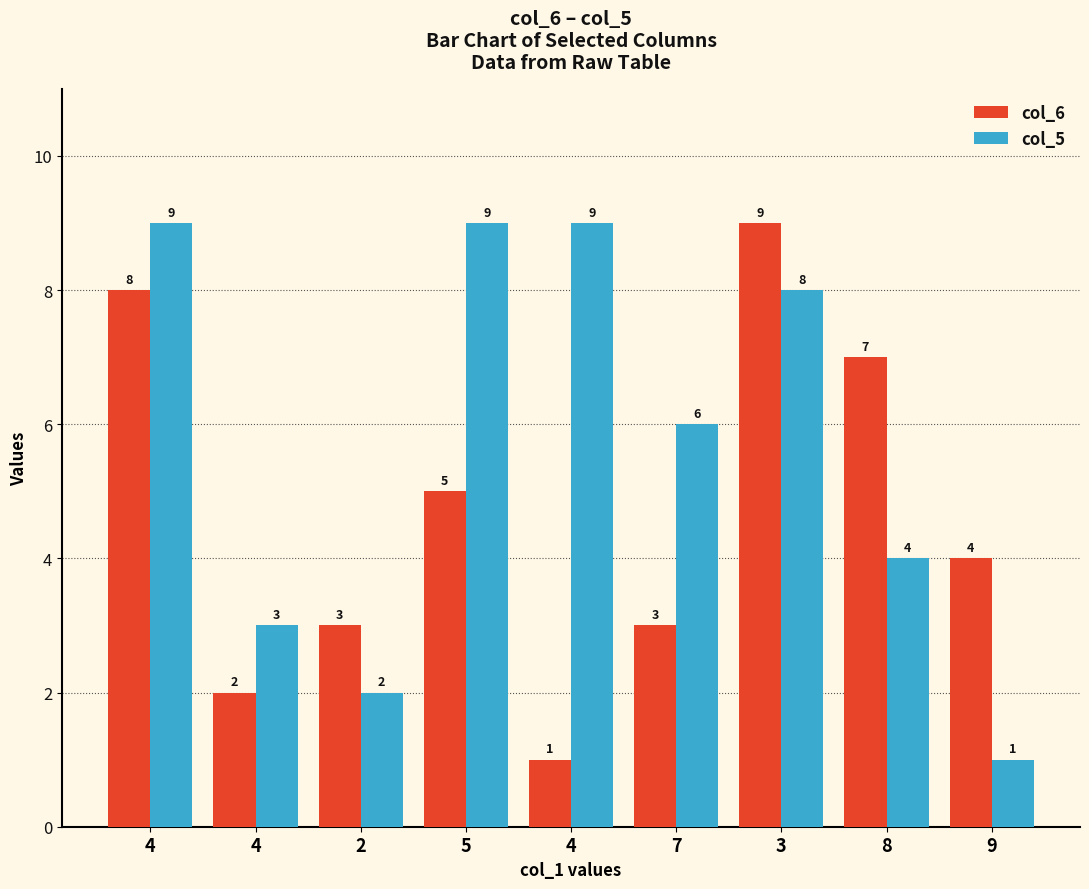

Count the col_5 values in the range 3 to 9.

7